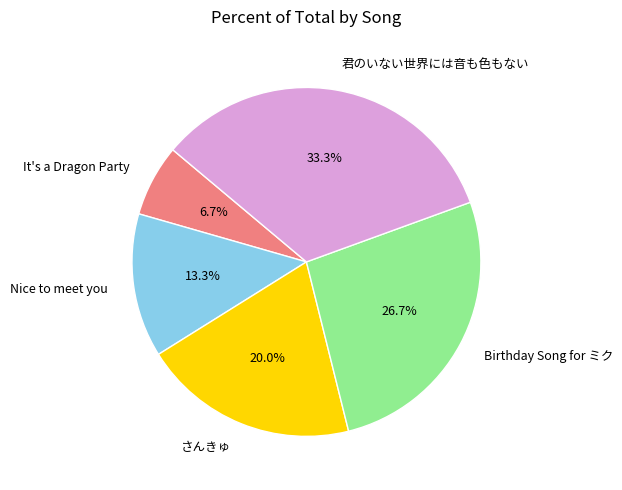

Which slice is the largest?

君のいない世界には音も色もない